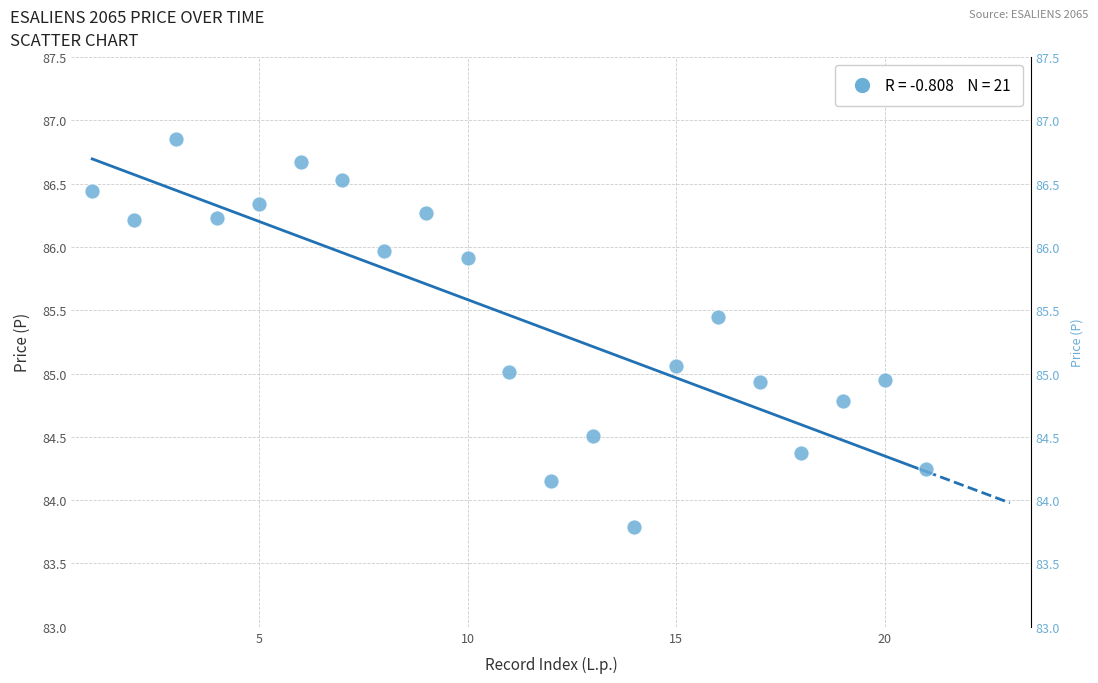

What is the range of Y values (max minus min)?

3.1